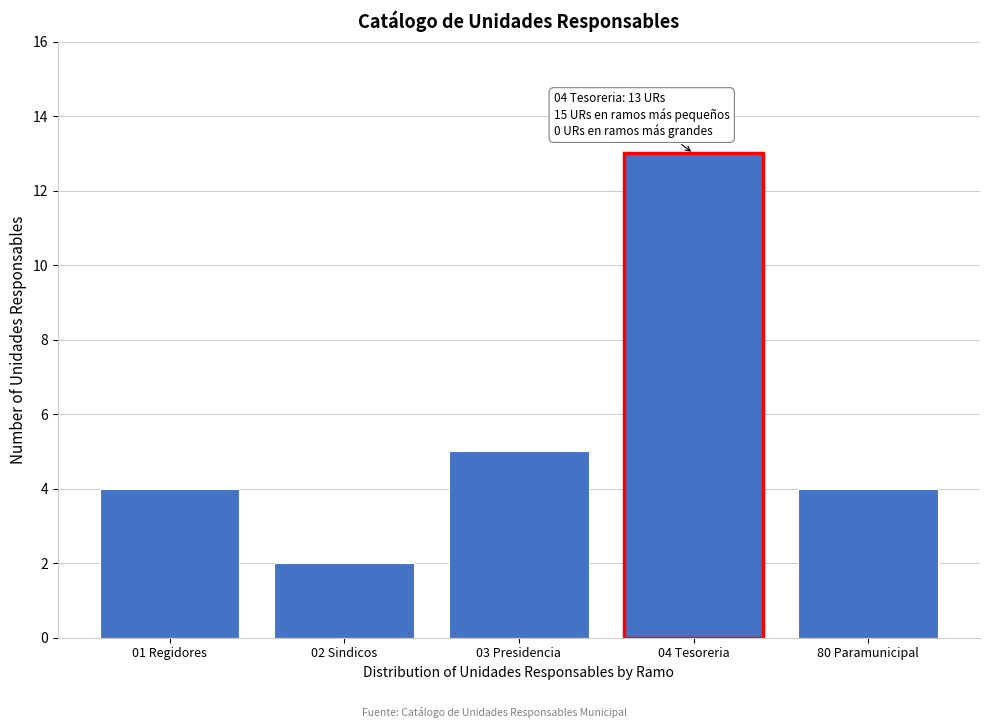

Reading left to right, what are all the values shown in this chart?

4	2	5	13	4